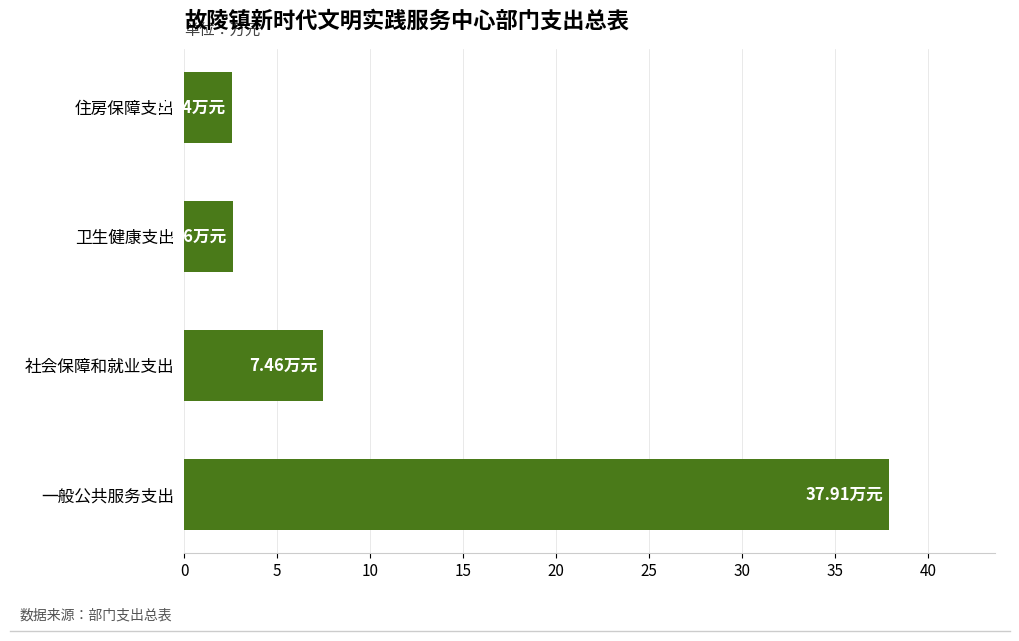

Where is the data nearest to the value 20?

社会保障和就业支出